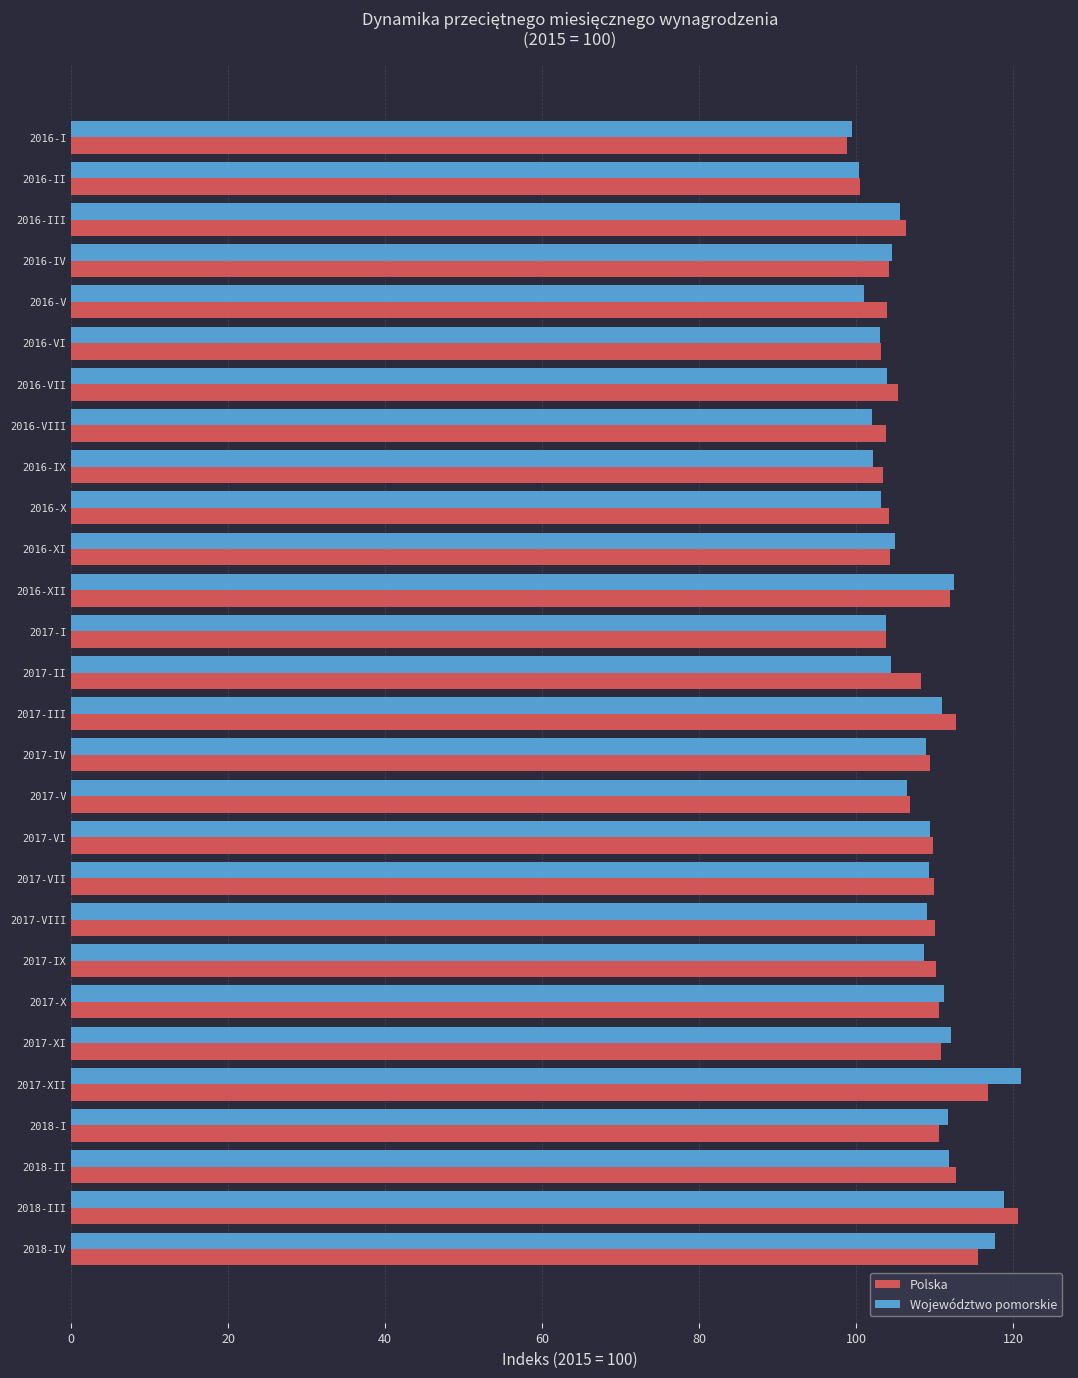

Is the value of Polska at 2016-V greater than the value of Województwo pomorskie at 2018-II?

No